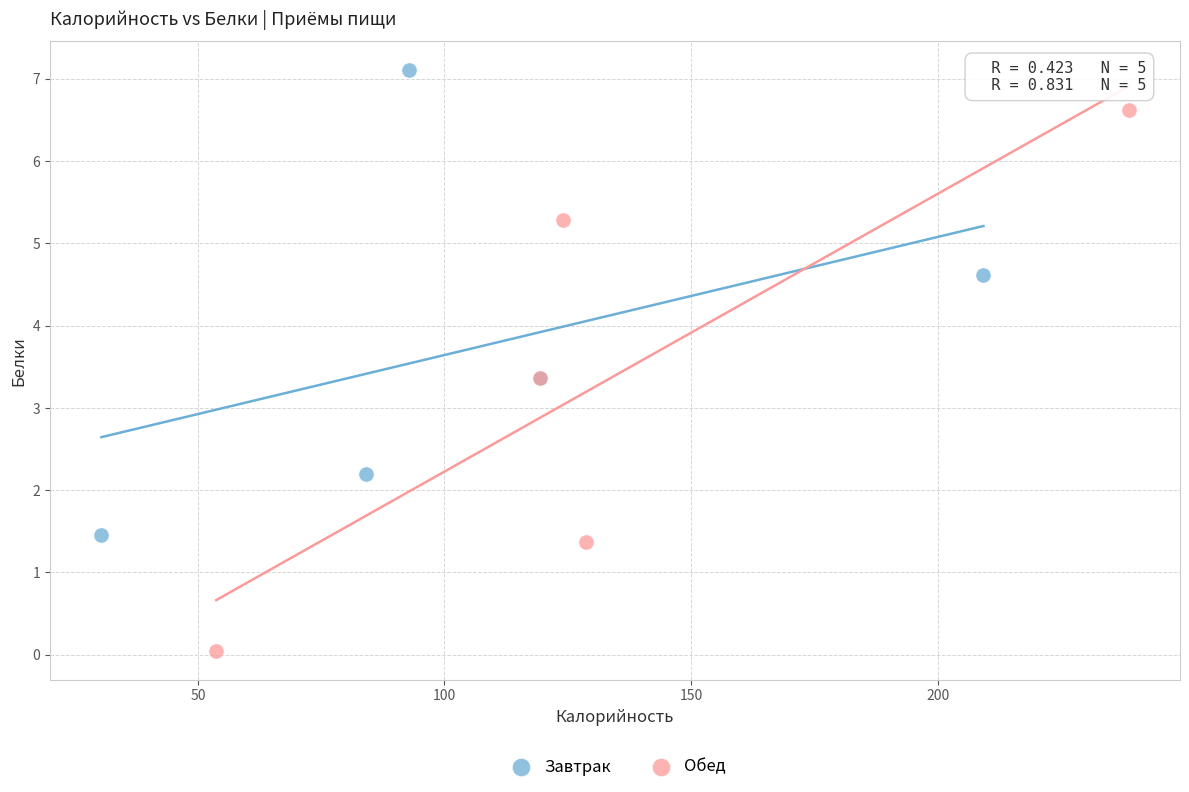

Which series has the widest spread of Y values?

Обед